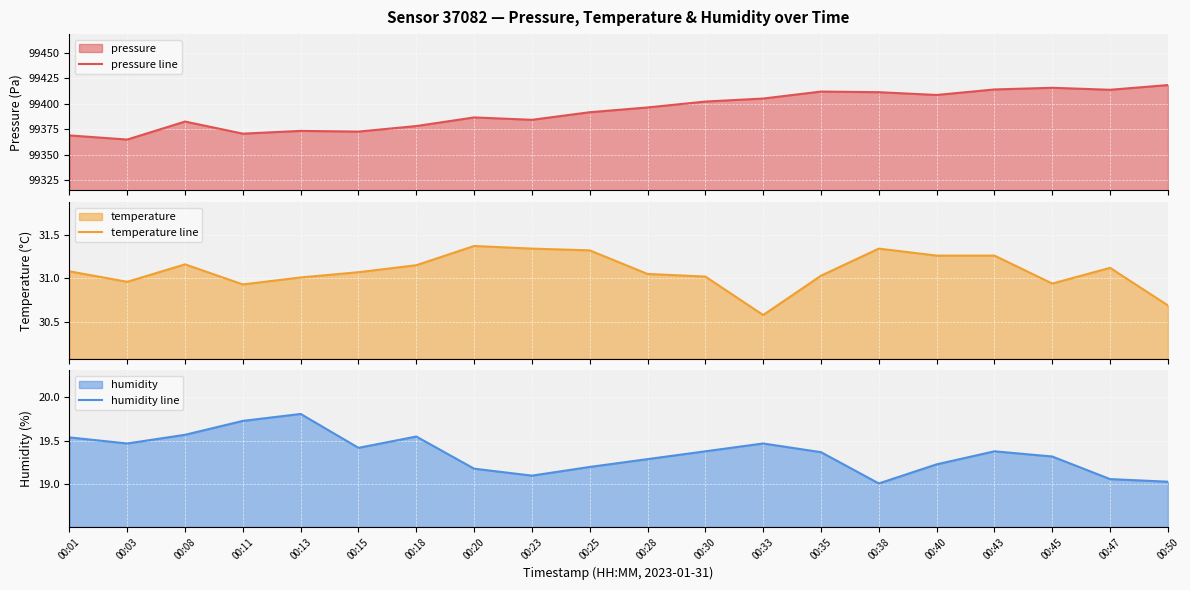

What is the total value across all series at 00:45?

99466.0